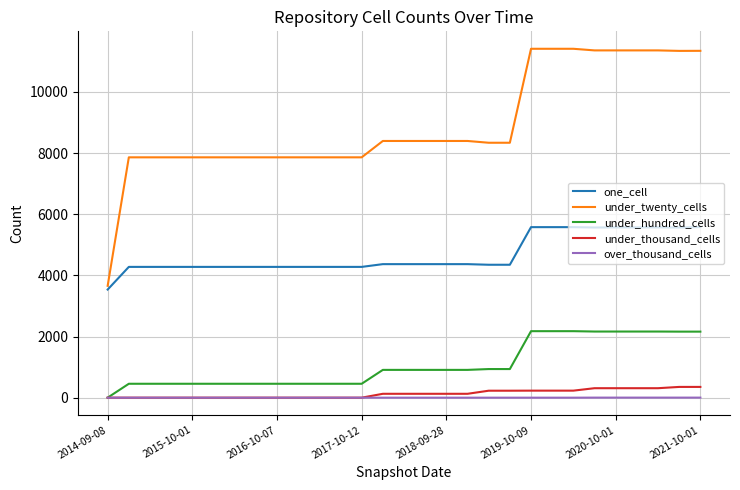

Does the chart display data point markers on the line(s)?

No